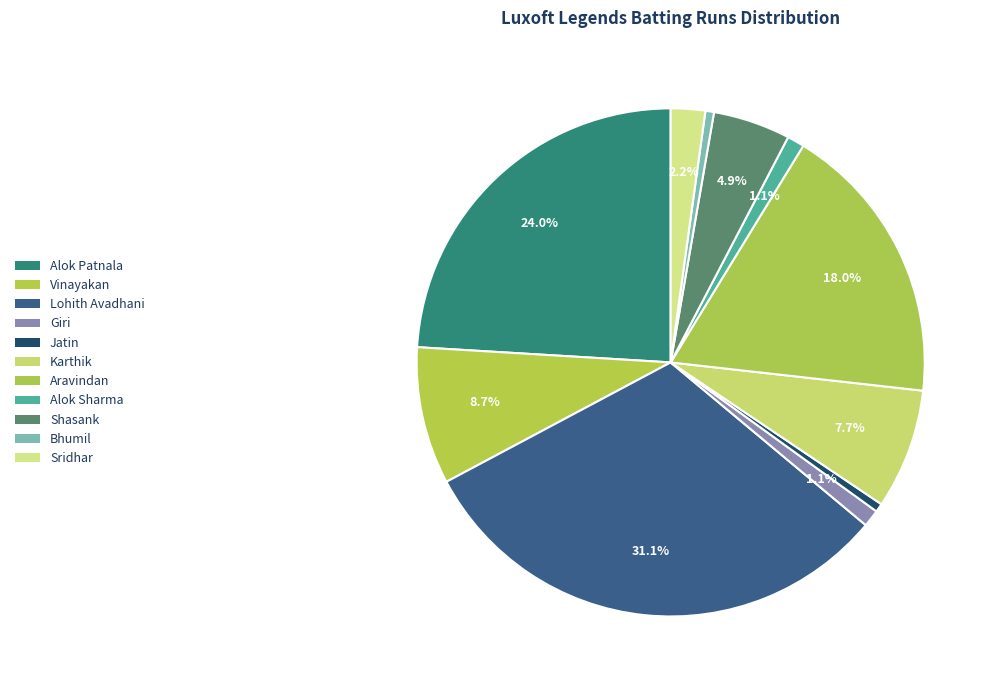

Does any single category account for the majority?

No